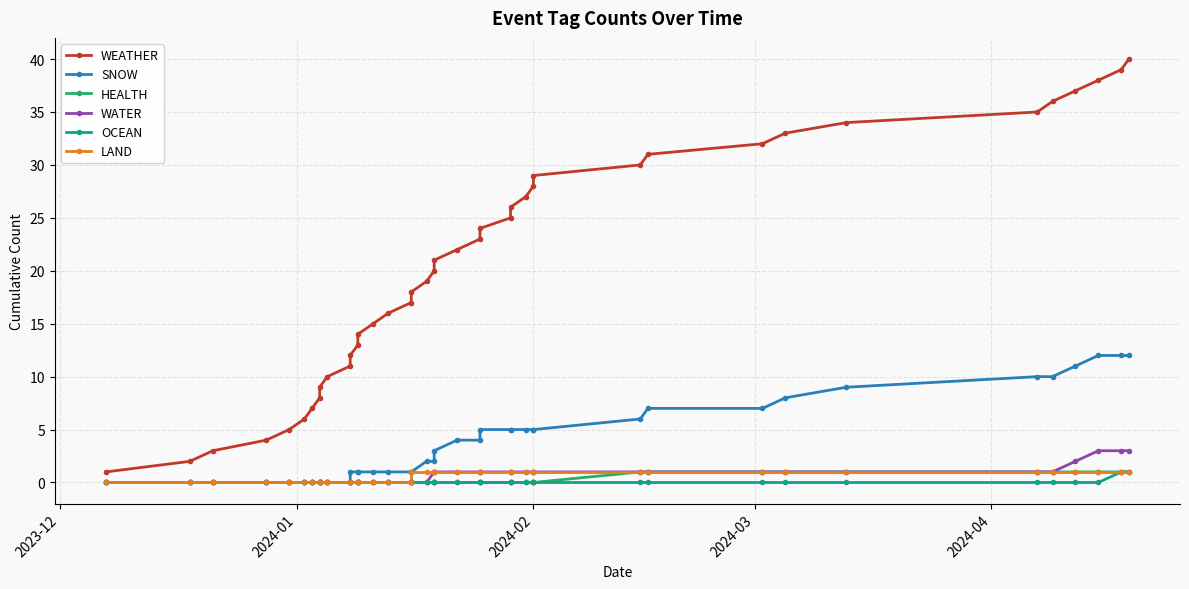

What are all the series names shown in the legend?

WEATHER, SNOW, HEALTH, WATER, OCEAN, LAND